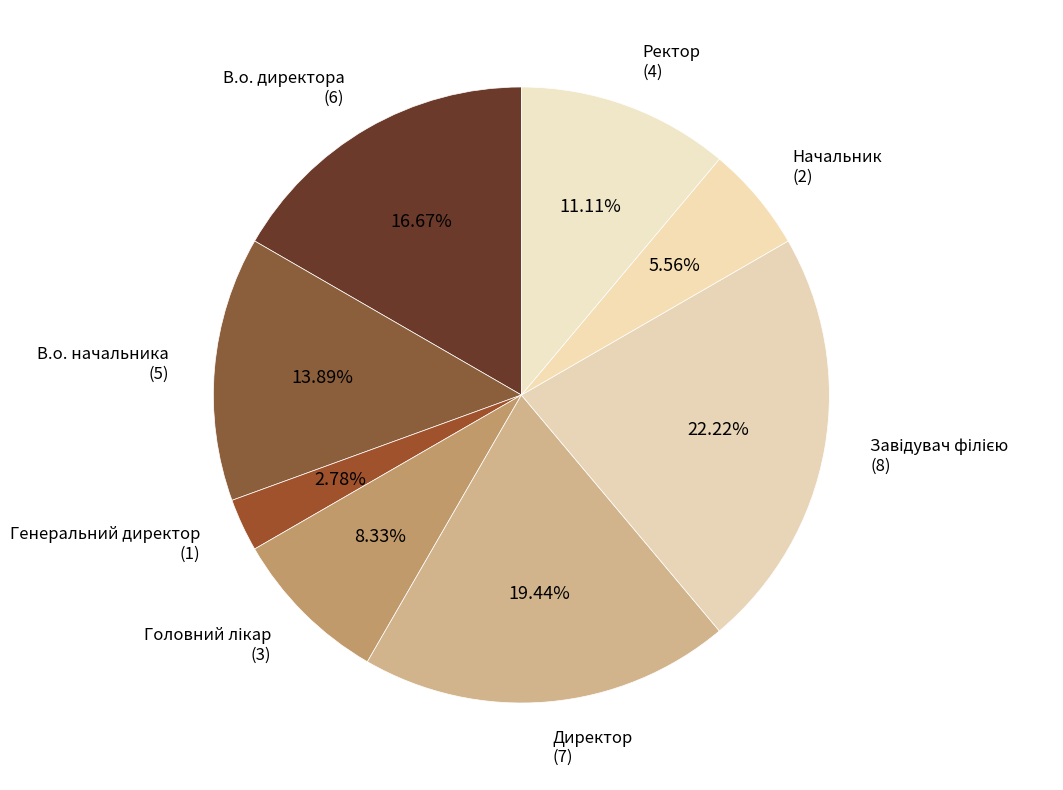

What is the total percentage of Генеральний директор and Директор?

22.2%